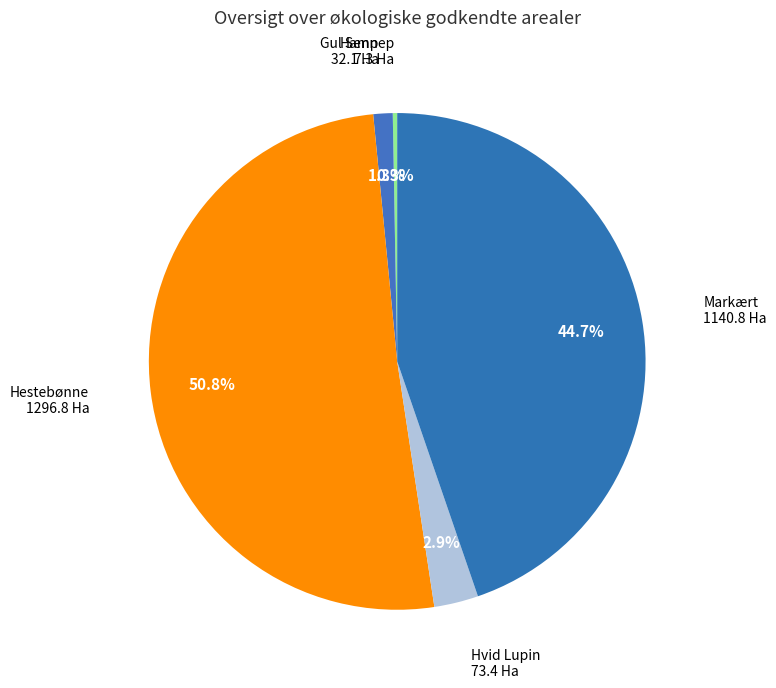

How many slices are in this pie chart?

5